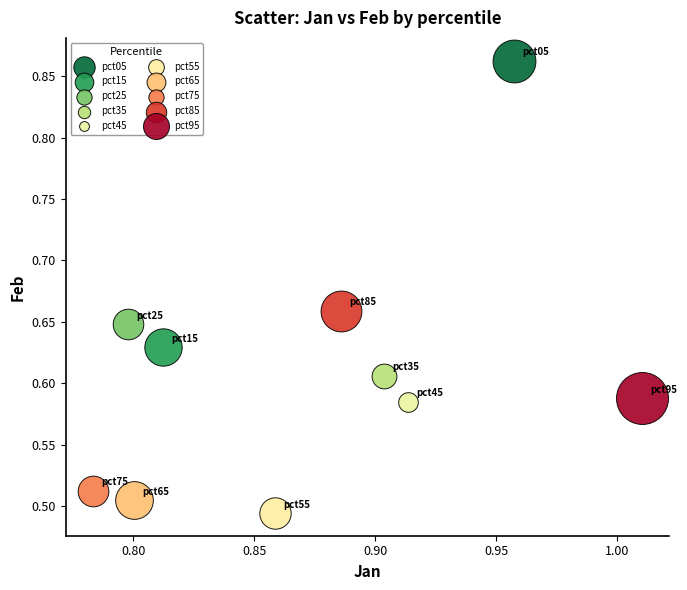

What are all the series names shown in the legend?

pct05, pct15, pct25, pct35, pct45, pct55, pct65, pct75, pct85, pct95